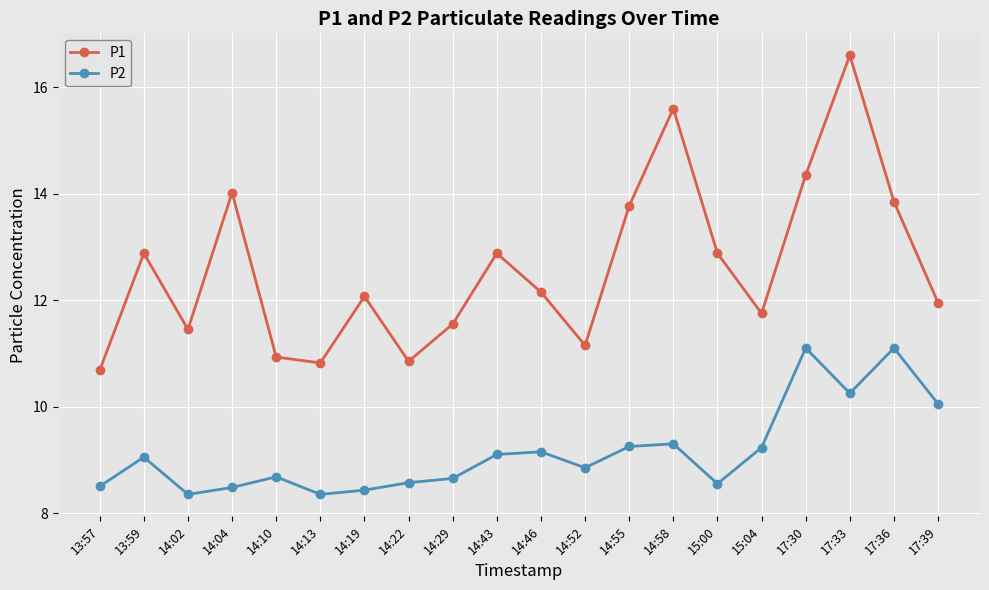

Is the value of P1 at 14:10 greater than the value of P2 at 13:57?

Yes